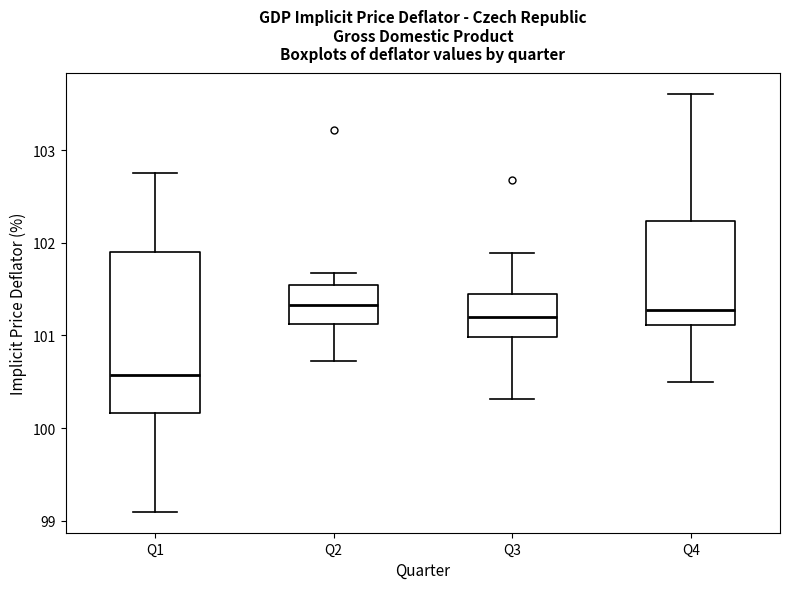

Reading left to right, transcribe this box plot: for each box, give where its median line is, the range the box spans, and where its two whiskers end, as read against the y-axis. The values are not printed on the chart, so give them approximately, as read against the axis.

Q1: median 100.6, box 100.2 to 101.9, whiskers 99.1 to 102.8
Q2: median 101.3, box 101.1 to 101.5, whiskers 100.7 to 101.7
Q3: median 101.2, box 101.0 to 101.4, whiskers 100.3 to 101.9
Q4: median 101.3, box 101.1 to 102.2, whiskers 100.5 to 103.6